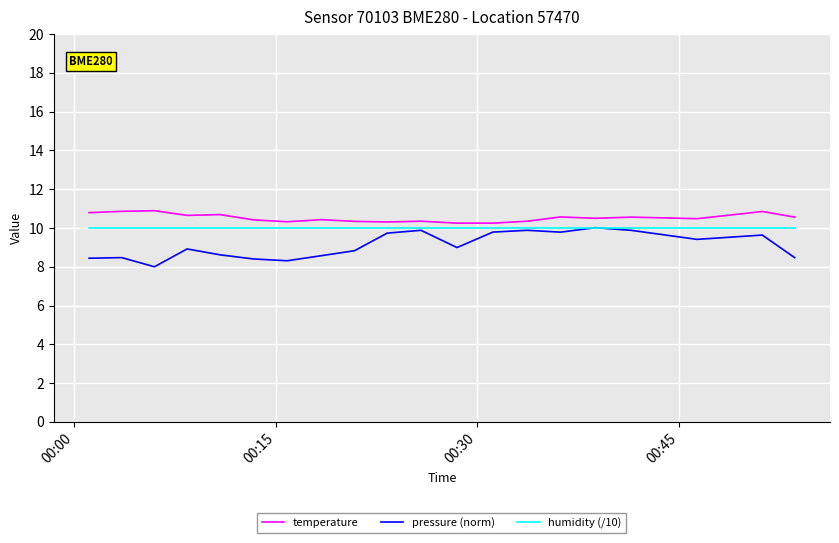

What is the average value of the pressure (norm) series?

9.1